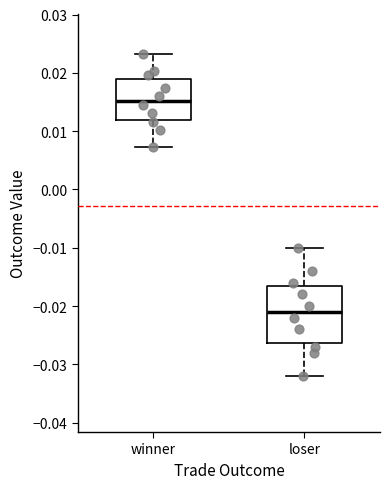

Which box has the highest median line?

winner